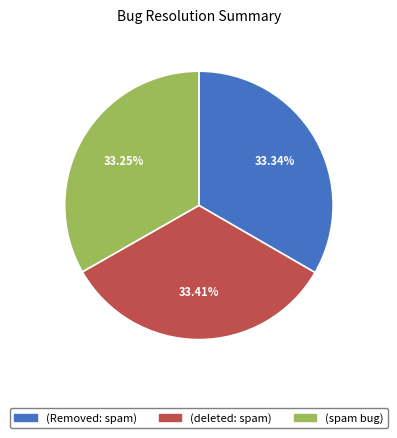

Is it true that (spam bug) is 33% of the pie?

True